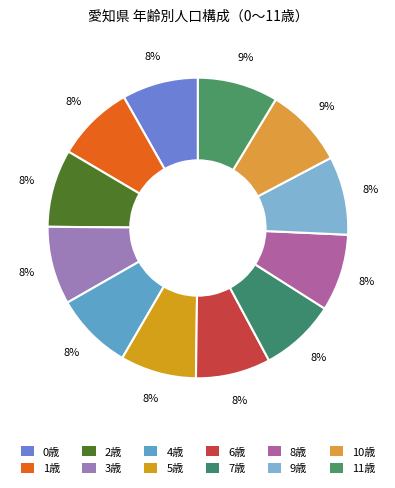

How many segments does this pie chart have?

12